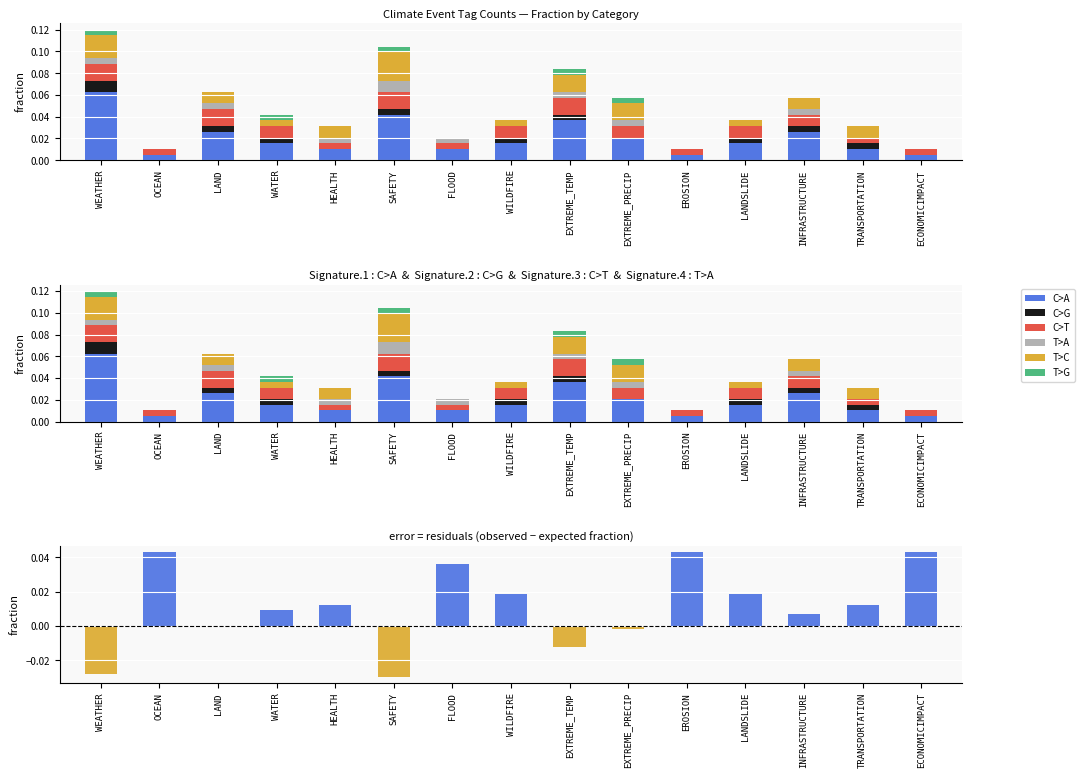

Reading left to right, what are all the values shown in this chart?

C>A: 0.1	0.0	0.0	0.0	0.0	0.0	0.0	0.0	0.0	0.0	0.0	0.0	0.0	0.0	0.0
C>G: 0.0	0.0	0.0	0.0	0.0	0.0	0.0	0.0	0.0	0.0	0.0	0.0	0.0	0.0	0.0
C>T: 0.0	0.0	0.0	0.0	0.0	0.0	0.0	0.0	0.0	0.0	0.0	0.0	0.0	0.0	0.0
T>A: 0.0	0.0	0.0	0.0	0.0	0.0	0.0	0.0	0.0	0.0	0.0	0.0	0.0	0.0	0.0
T>C: 0.0	0.0	0.0	0.0	0.0	0.0	0.0	0.0	0.0	0.0	0.0	0.0	0.0	0.0	0.0
T>G: 0.0	0.0	0.0	0.0	0.0	0.0	0.0	0.0	0.0	0.0	0.0	0.0	0.0	0.0	0.0